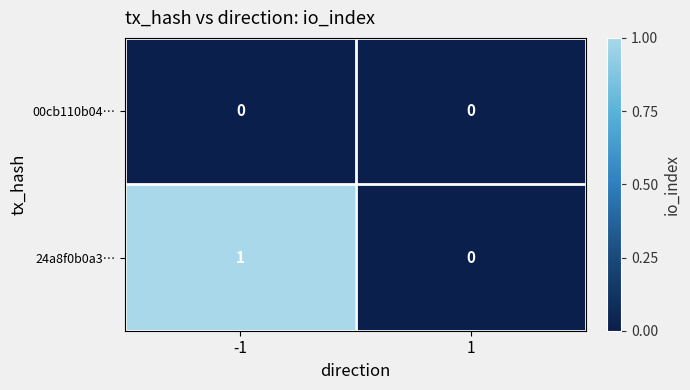

Reading right to left, list all the values displayed in this chart.

00cb110b04…: 0	0
24a8f0b0a3…: 0	1